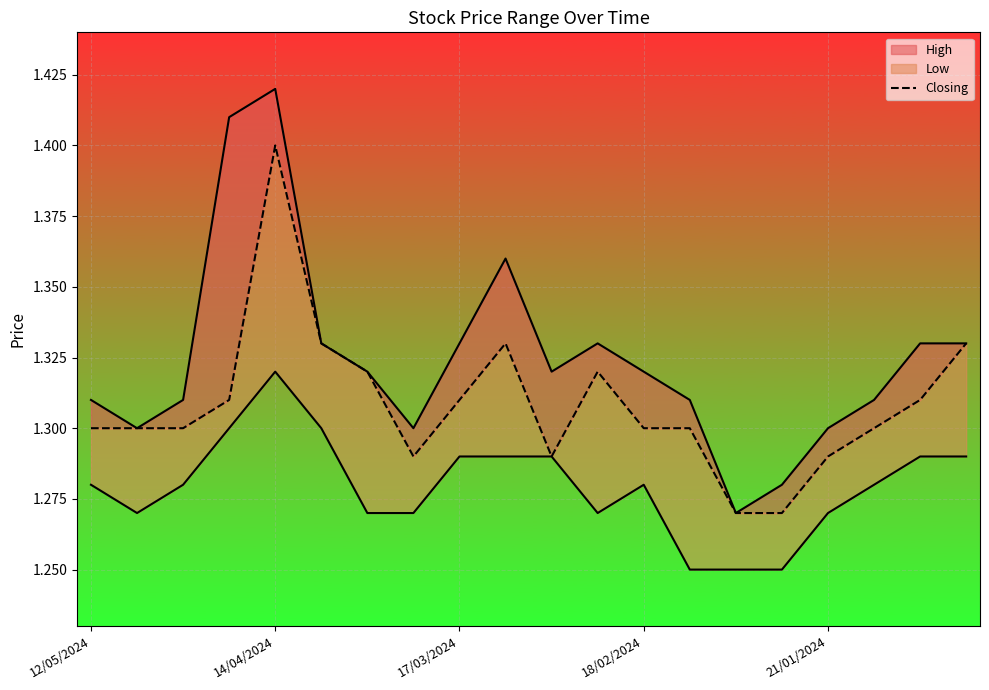

Rank the categories by value from lowest to highest.

14, 15, 7, 10, 16, 12/05/2024, 14/04/2024, 17/03/2024, 12, 13, 17, 18/02/2024, 8, 18, 6, 11, 5, 9, 19, 21/01/2024